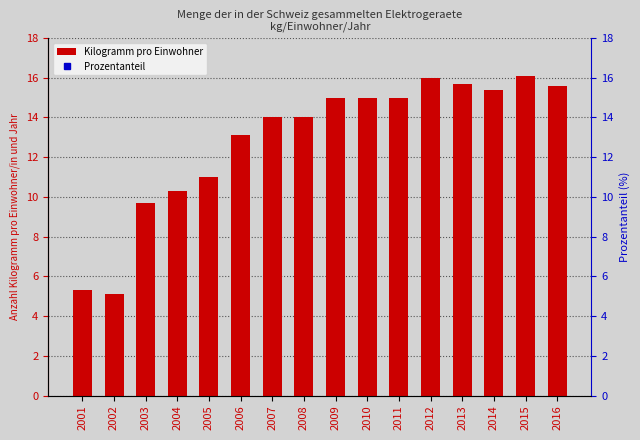

Reading left to right, what are all the values shown in this chart?

Kilogramm pro Einwohner: 2001=5.3	2002=5.1	2003=9.7	2004=10.3	2005=11.0	2006=13.1	2007=14.0	2008=14.0	2009=15.0	2010=15.0	2011=15.0	2012=16.0	2013=15.7	2014=15.4	2015=16.1	2016=15.6
Prozentanteil: 2001=32.9	2002=31.7	2003=60.2	2004=64.0	2005=68.3	2006=81.4	2007=87.0	2008=87.0	2009=93.2	2010=93.2	2011=93.2	2012=99.4	2013=97.5	2014=95.7	2015=100.0	2016=96.9